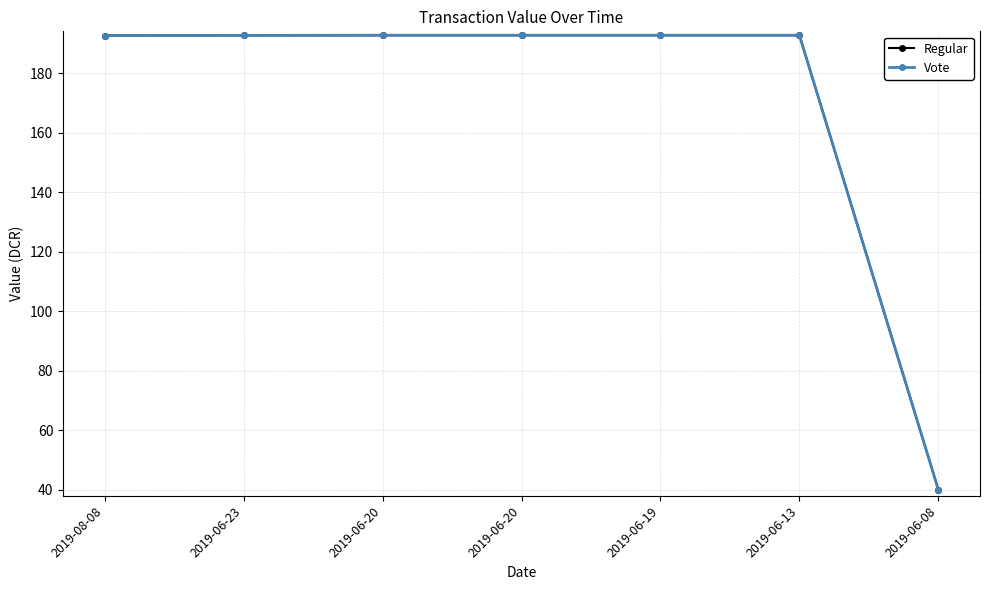

Is this an area chart (filled region under the line)?

No